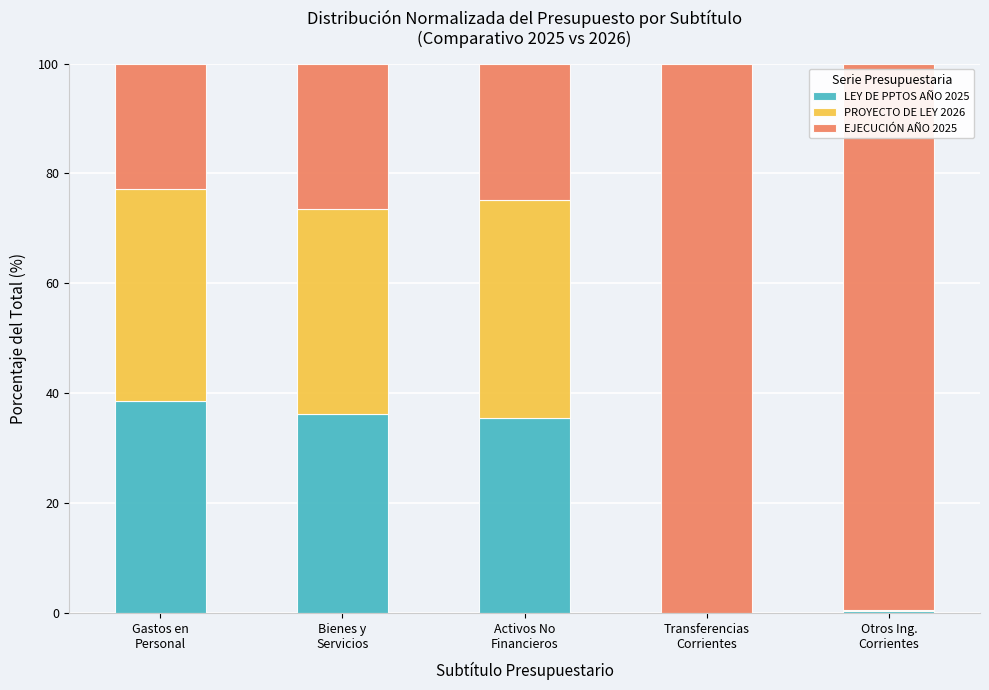

What is the maximum value for LEY DE PPTOS AÑO 2025?

38.6